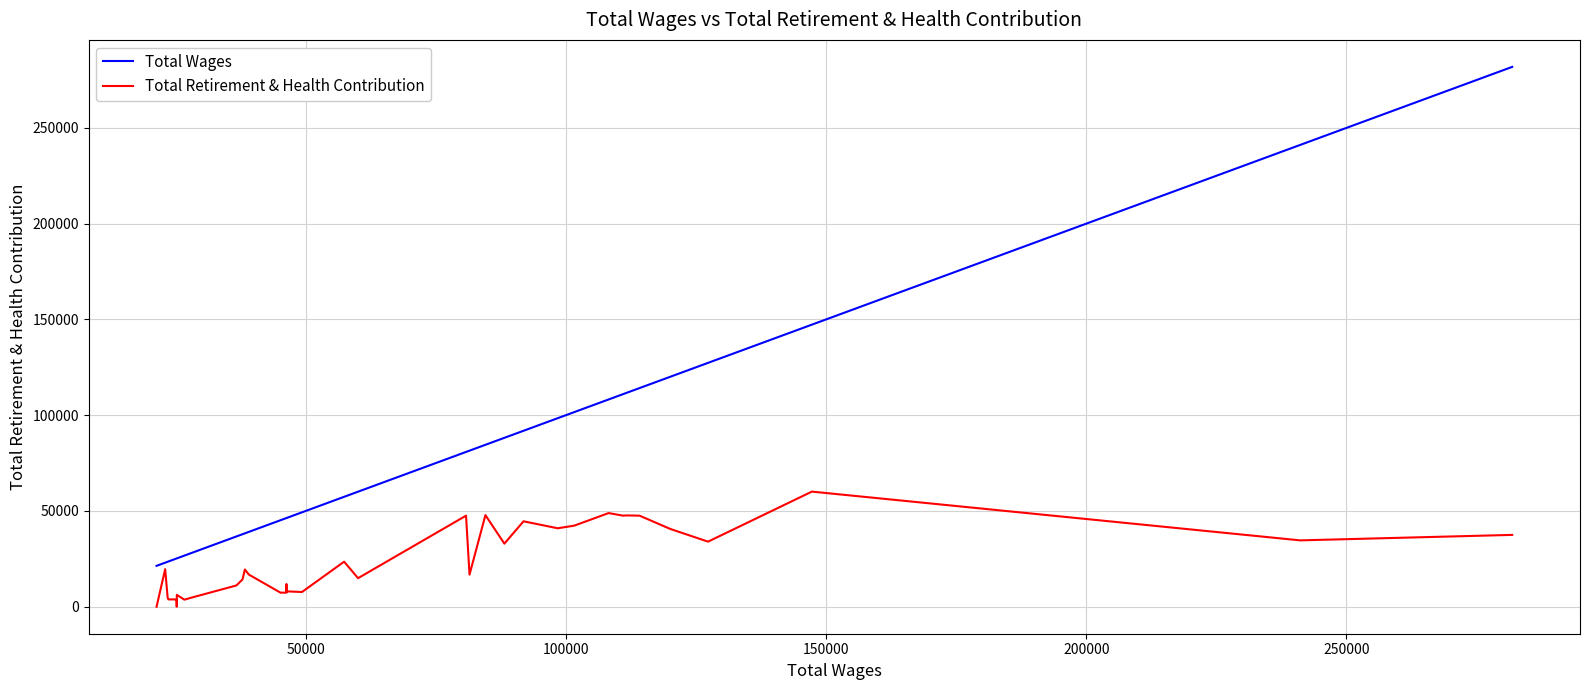

How many lines are shown in the chart?

2